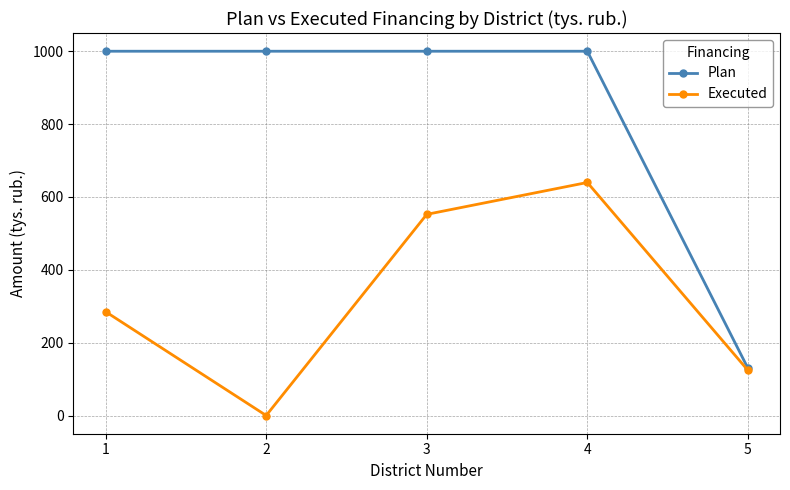

What is the total value across all series at 4?

1639.7